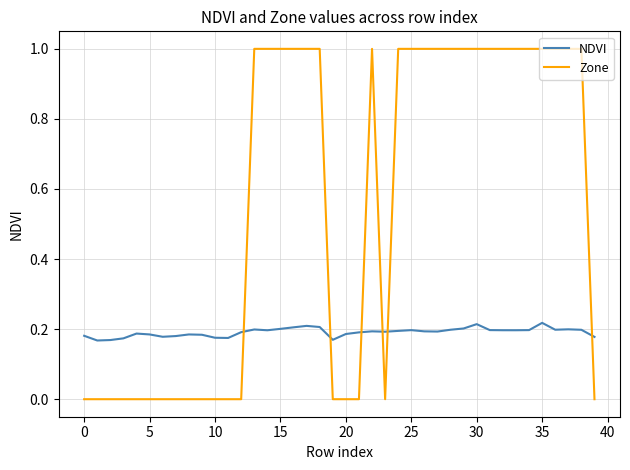

Which series has the largest total across all categories?

Zone